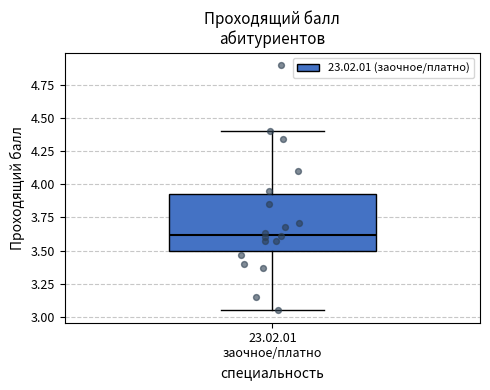

Where is the lower edge of the box for 23.02.01 заочное/платно on the y-axis? The values are not printed on the chart, so give them approximately, as read against the axis.

3.50